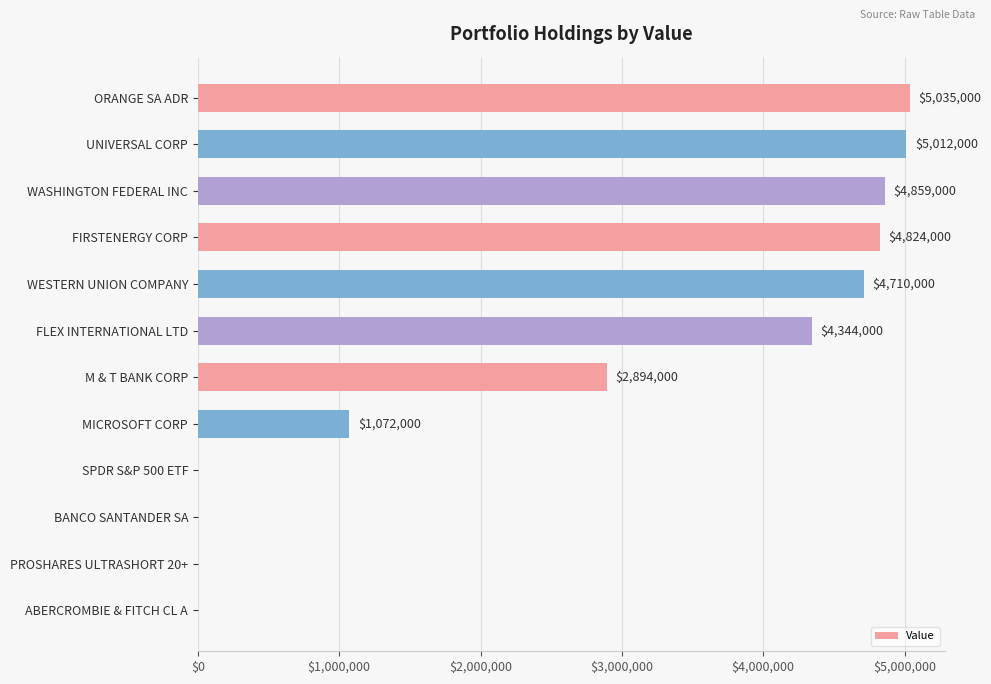

True or false: the data shows 4710000 at WESTERN UNION COMPANY.

True